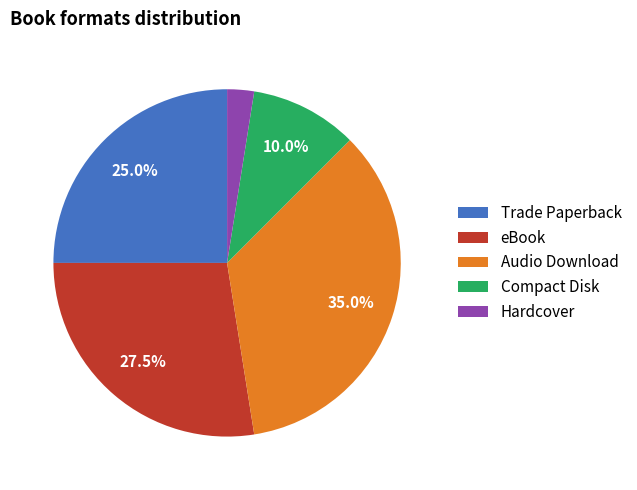

What is the smallest slice in the pie chart?

Hardcover